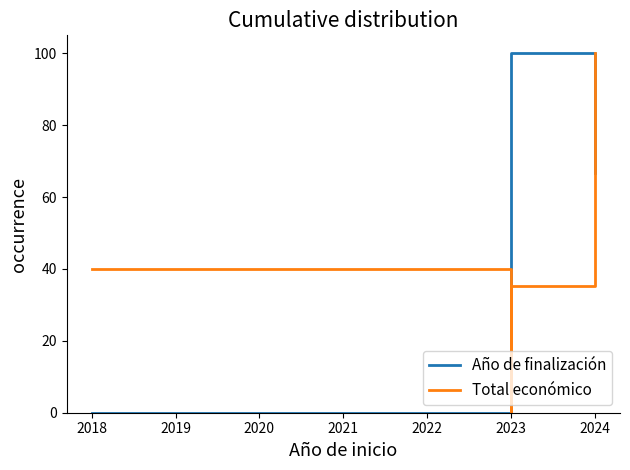

What are all the series names shown in the legend?

Año de finalización, Total económico